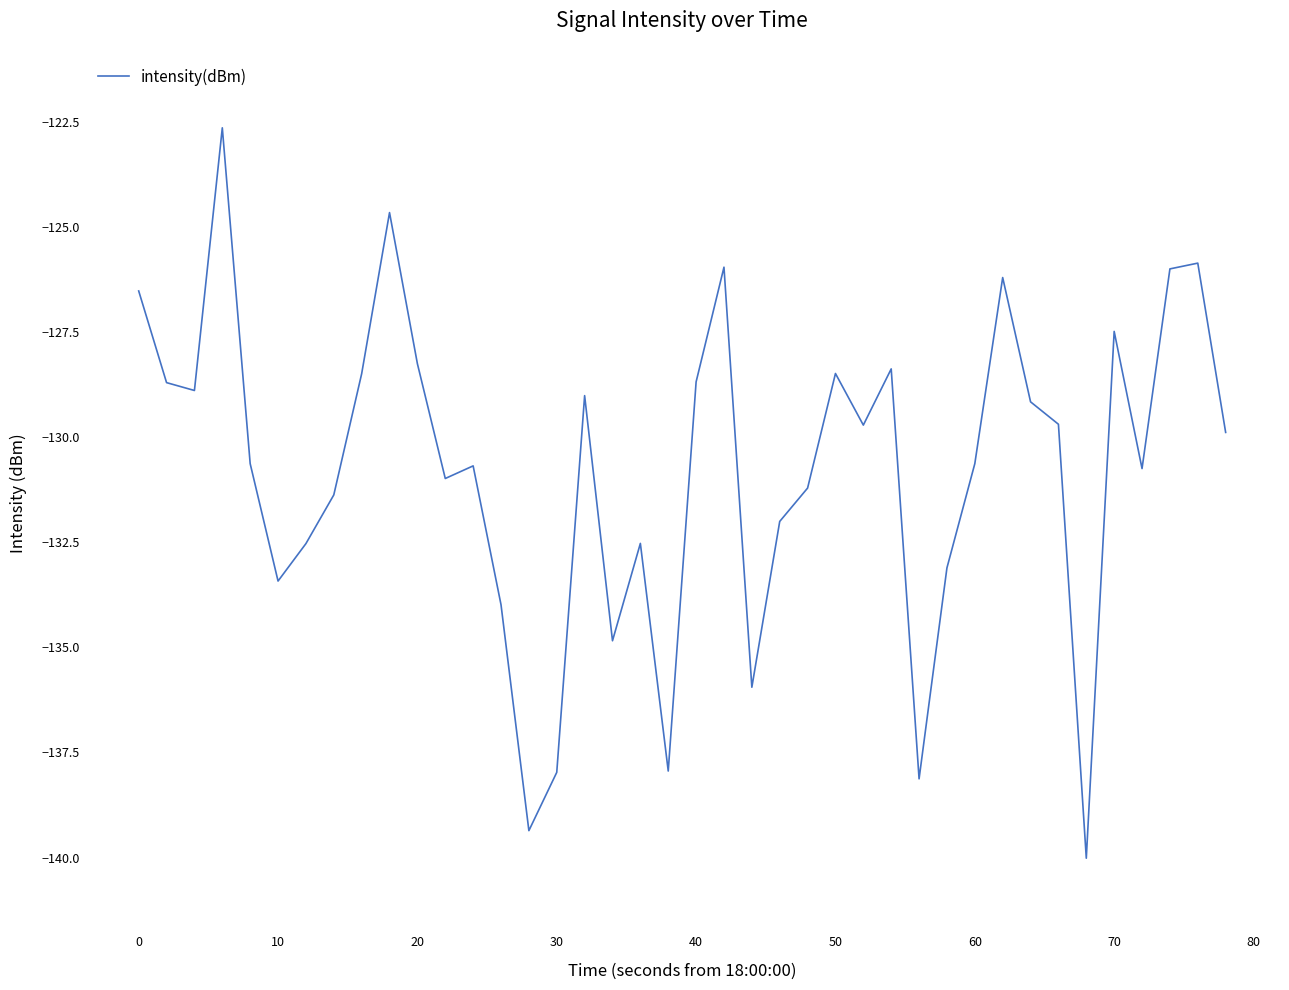

What is the greatest value displayed?

-122.6